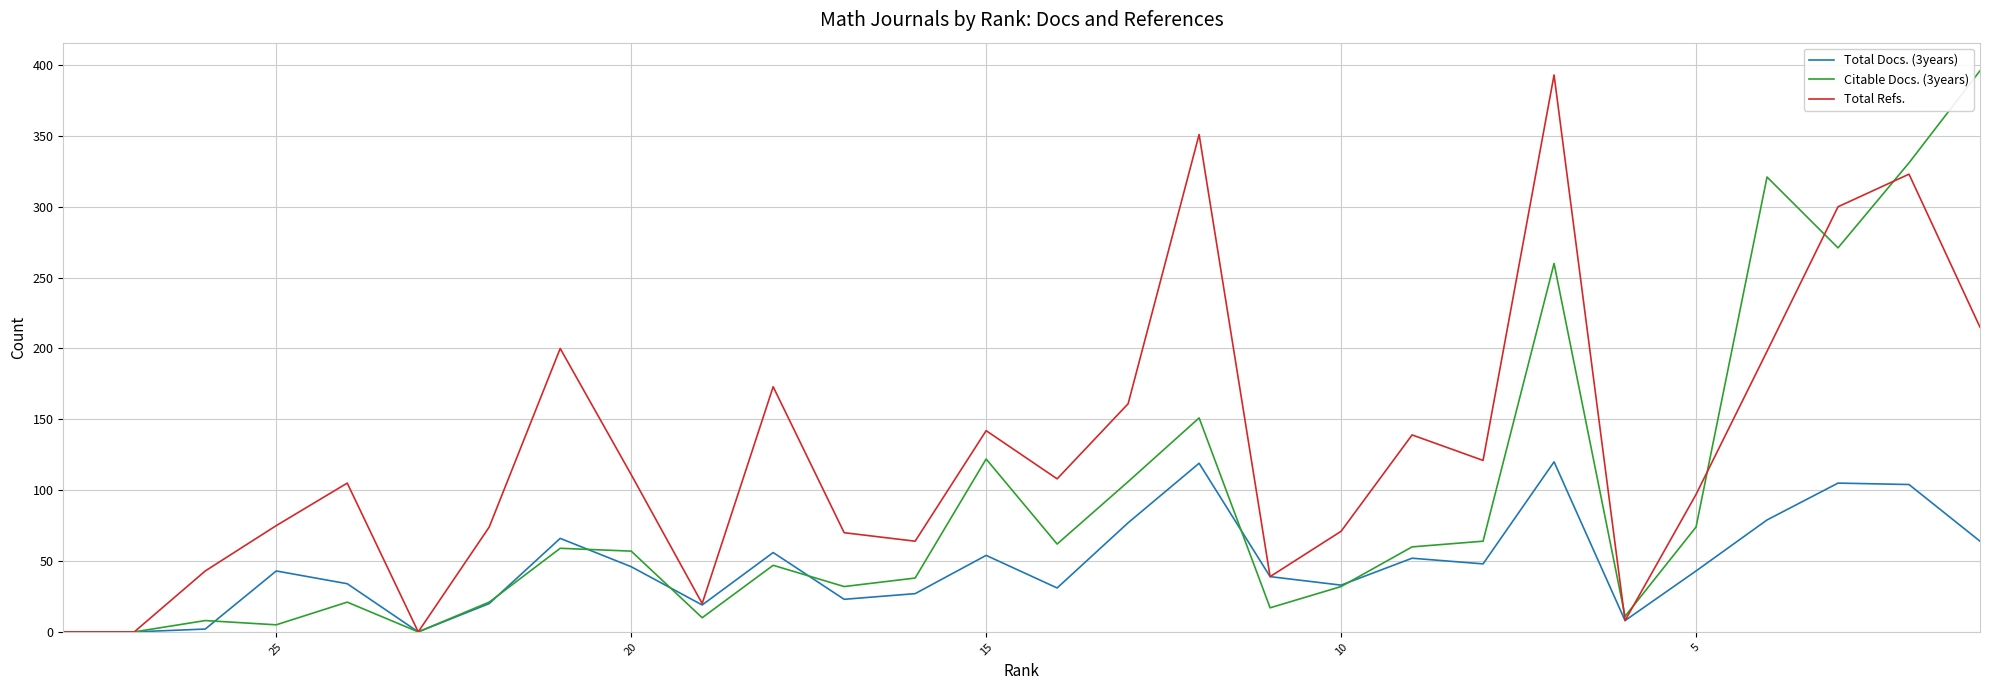

What is the label of the 15th point from the left?

14